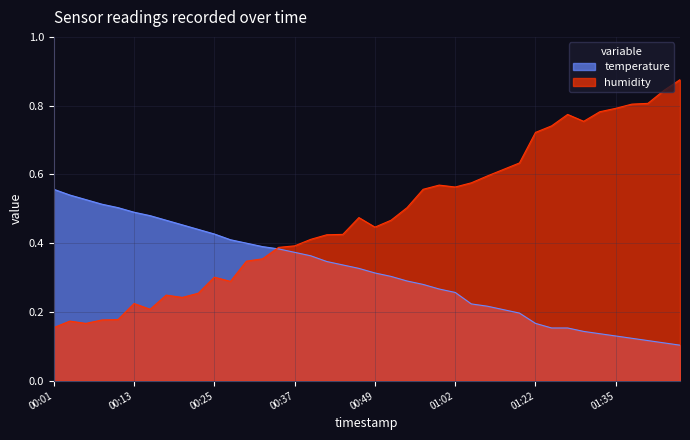

Is it true that humidity equals 0.4 at 00:39?

True